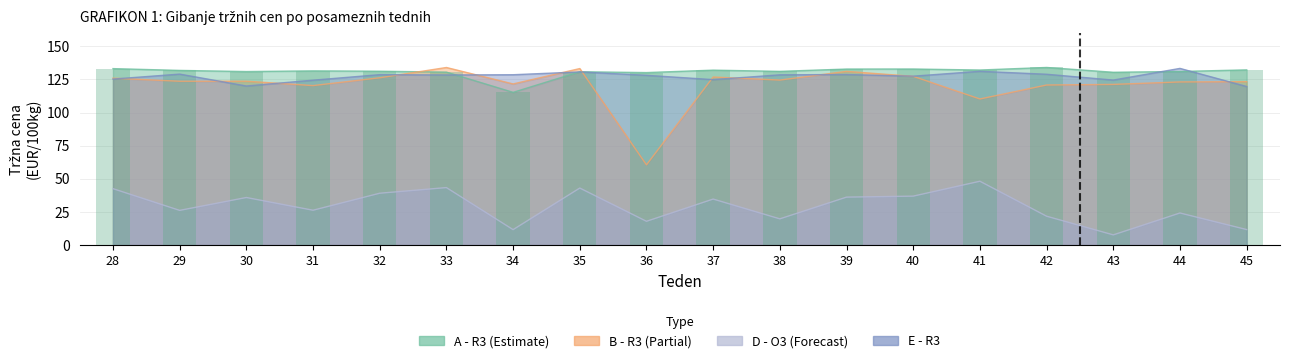

Reading left to right, what are all the values shown in this chart?

A - R3: 133.1	131.8	130.9	131.4	131.1	130.5	115.2	130.7	130.1	131.9	131.0	132.8	132.8	132.0	134.0	130.4	130.9	132.1
B - R3: 125.9	123.6	123.6	120.3	126.2	133.9	121.6	133.1	60.5	126.8	124.5	131.0	127.3	110.2	120.7	121.2	123.1	123.3
D - O3: 42.6	26.2	35.9	26.3	39.1	43.4	11.7	43.0	17.9	34.7	19.8	36.2	36.9	48.2	21.8	7.7	24.2	11.7
E - R3: 125.2	129.0	120.0	124.4	128.5	128.3	128.5	130.6	128.1	124.8	128.4	128.6	127.4	131.1	128.9	124.5	133.3	119.6